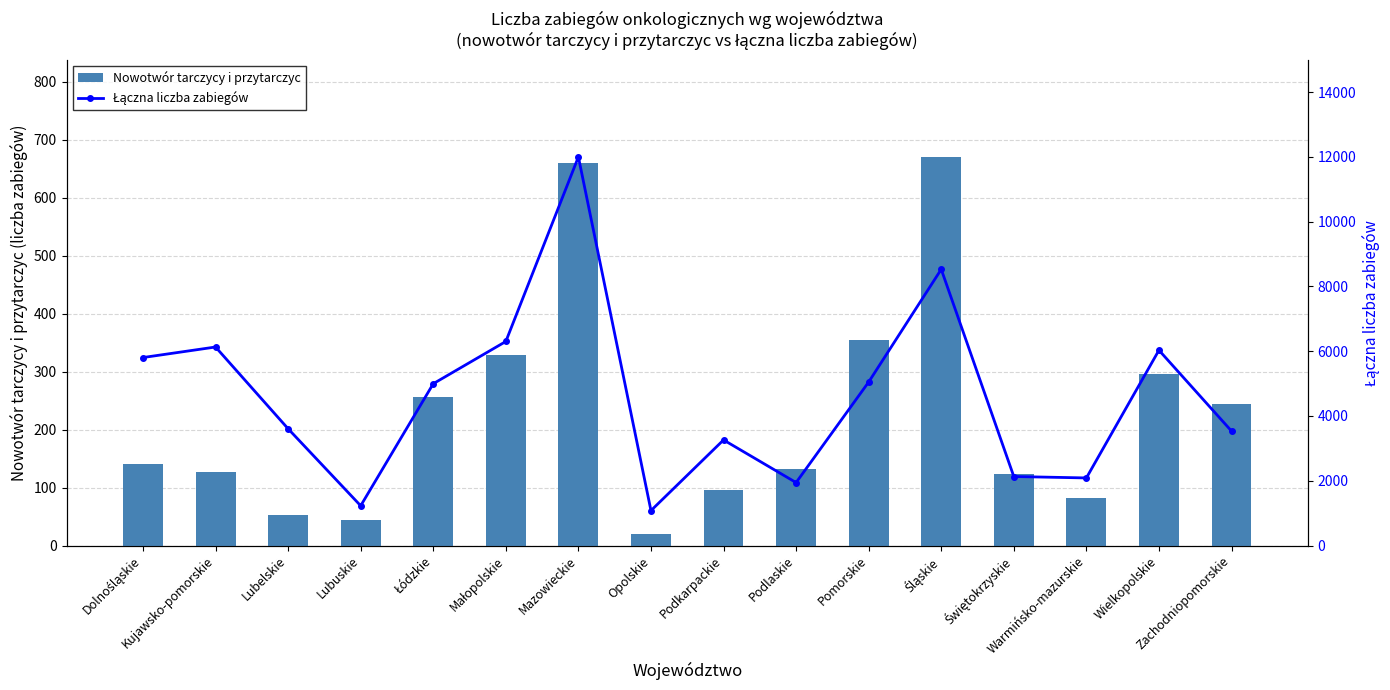

Does the chart contain any negative values?

No